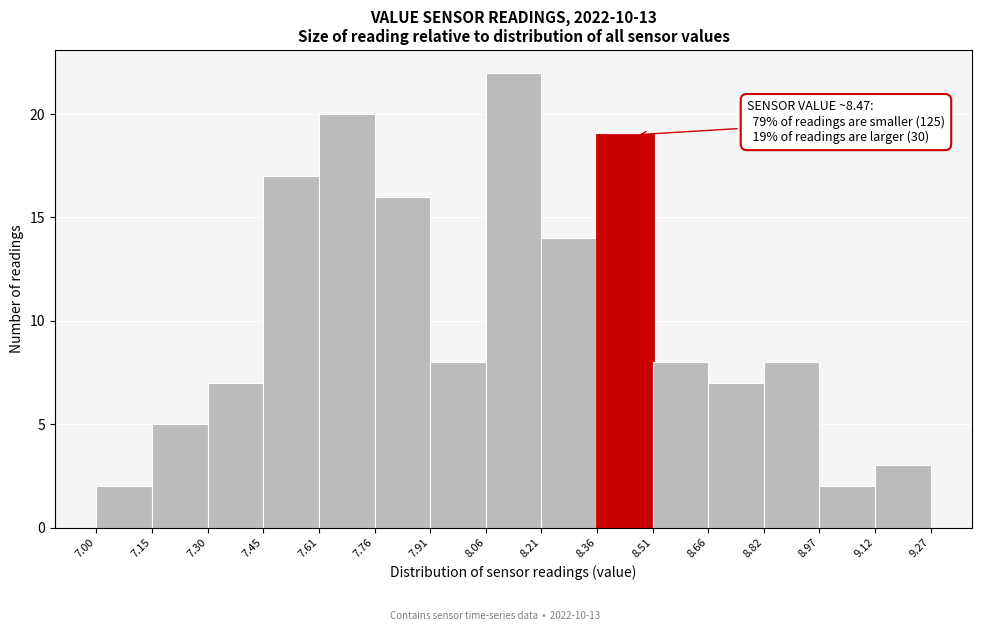

Over which range of the x-axis is the bar tallest?

8.06 to 8.21